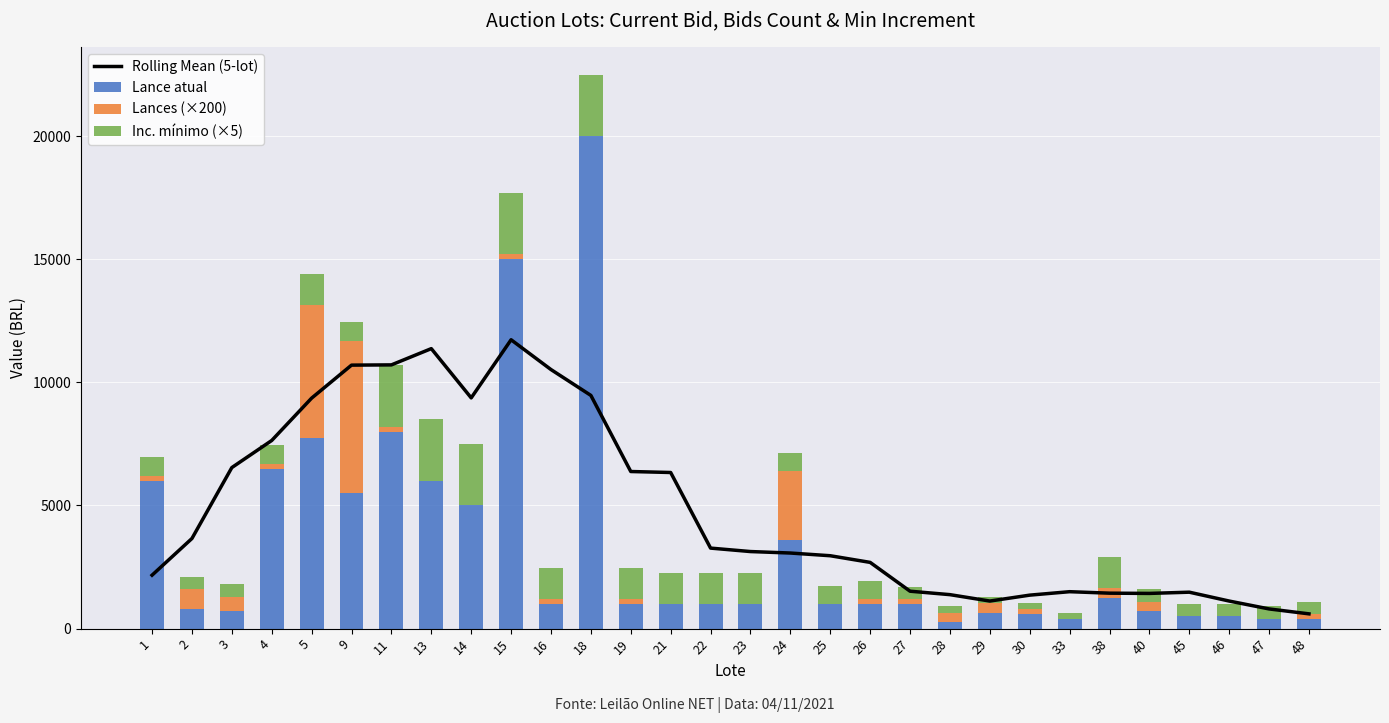

What is the sum of all Lance atual values?

98500